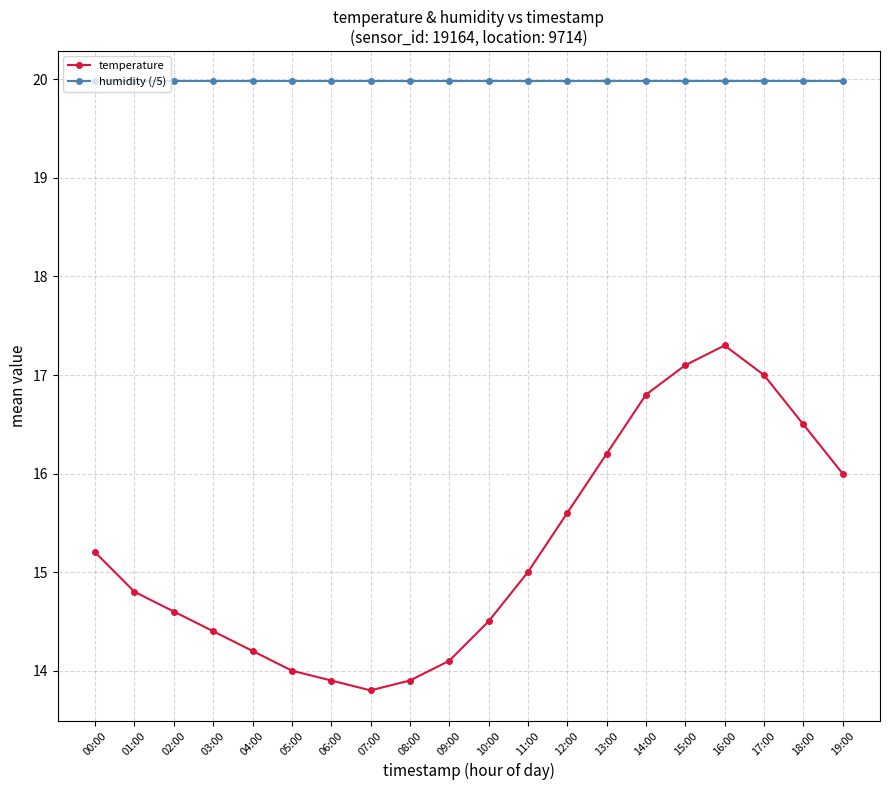

What is the approximate value of temperature at 08:00?

13.9